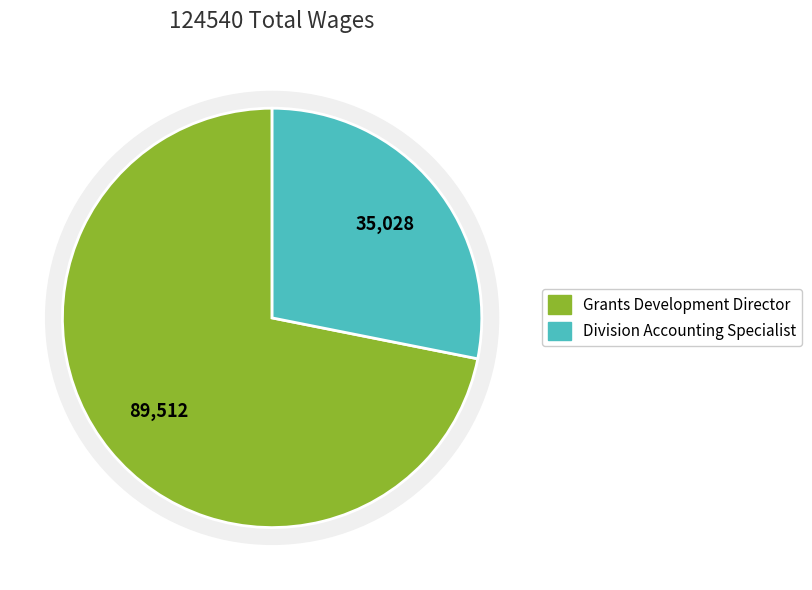

How many slices are in this pie chart?

2